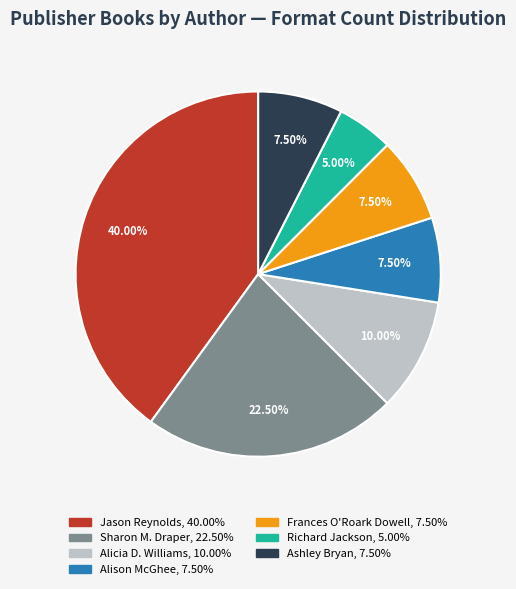

How many segments does this pie chart have?

7